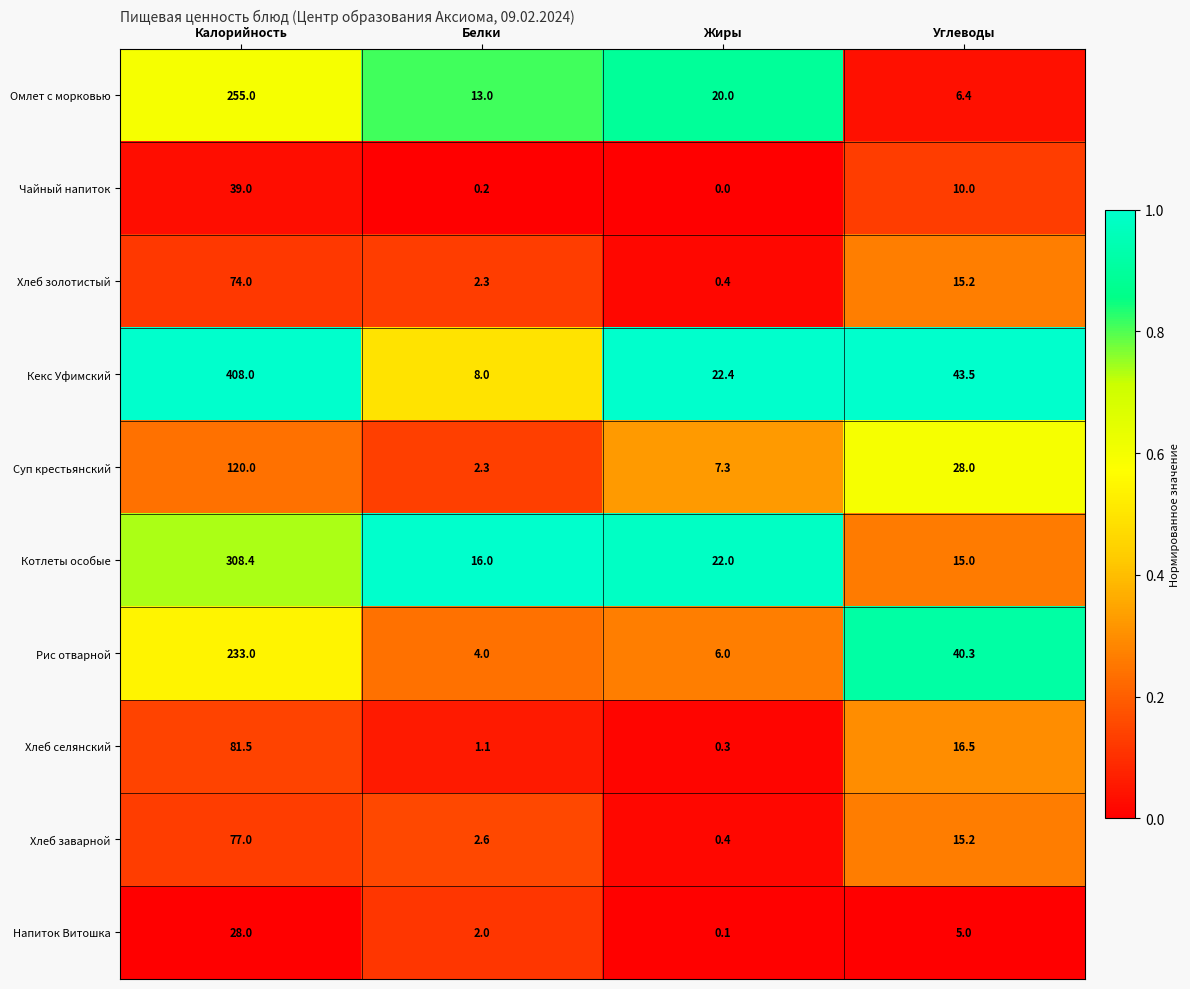

Rank the series by their maximum value, from highest to lowest.

Кекс Уфимский, Котлеты особые, Омлет с морковью, Рис отварной, Суп крестьянский, Хлеб селянский, Хлеб заварной, Хлеб золотистый, Чайный напиток, Напиток Витошка